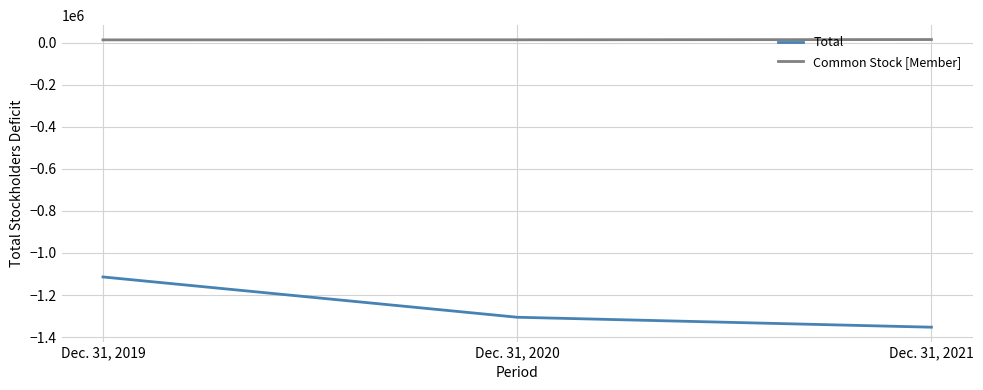

At which label does Total reach its minimum?

Dec. 31, 2021